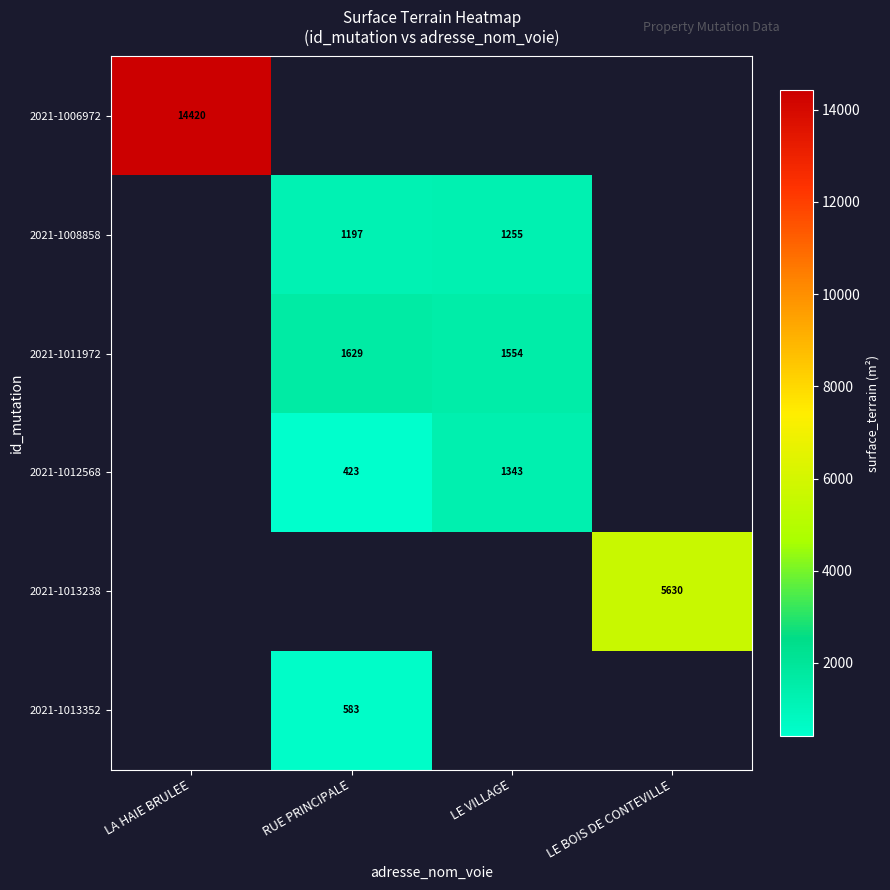

What is the difference between the 2021-1012568 values at RUE PRINCIPALE and LE VILLAGE?

920